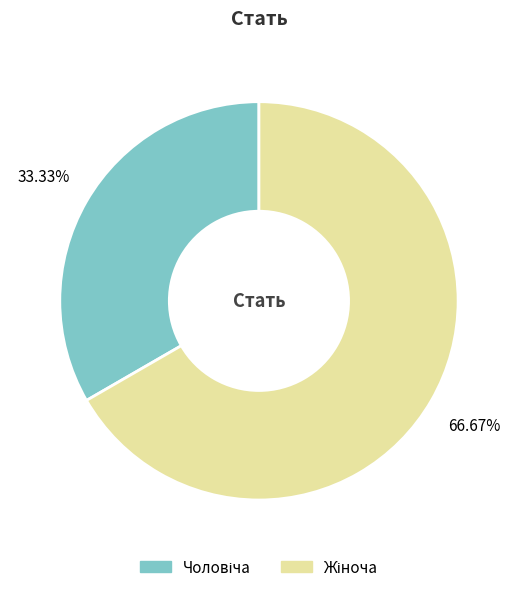

Is there any slice that represents more than half of the pie?

Yes